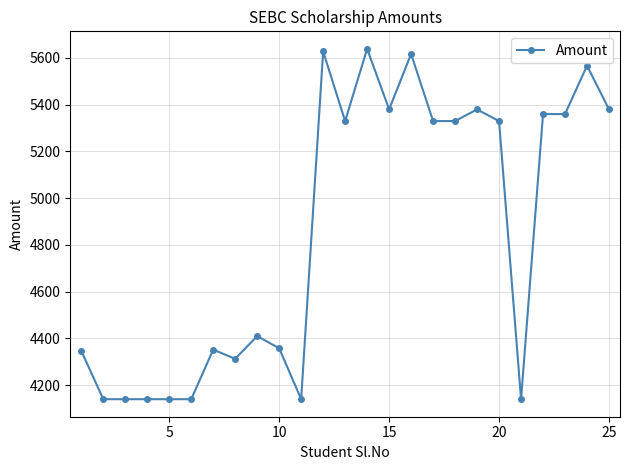

How many data points are less than 5330?

12